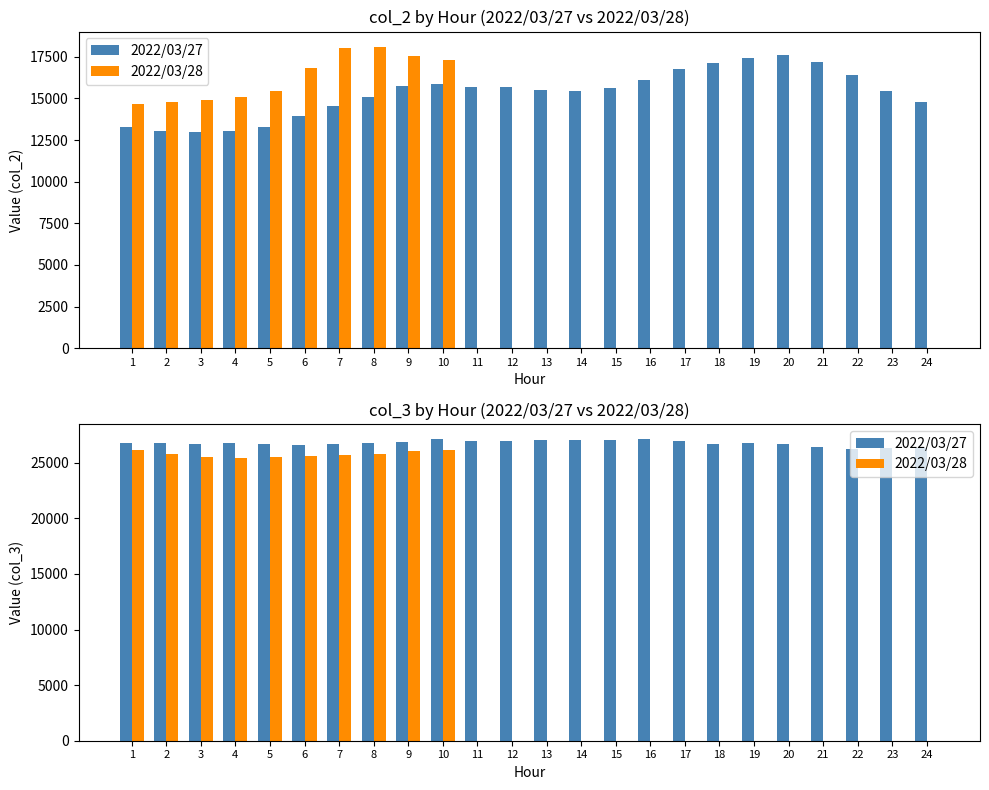

What is the value of the 2022/03/27 bar at the 3rd from the left?

26698